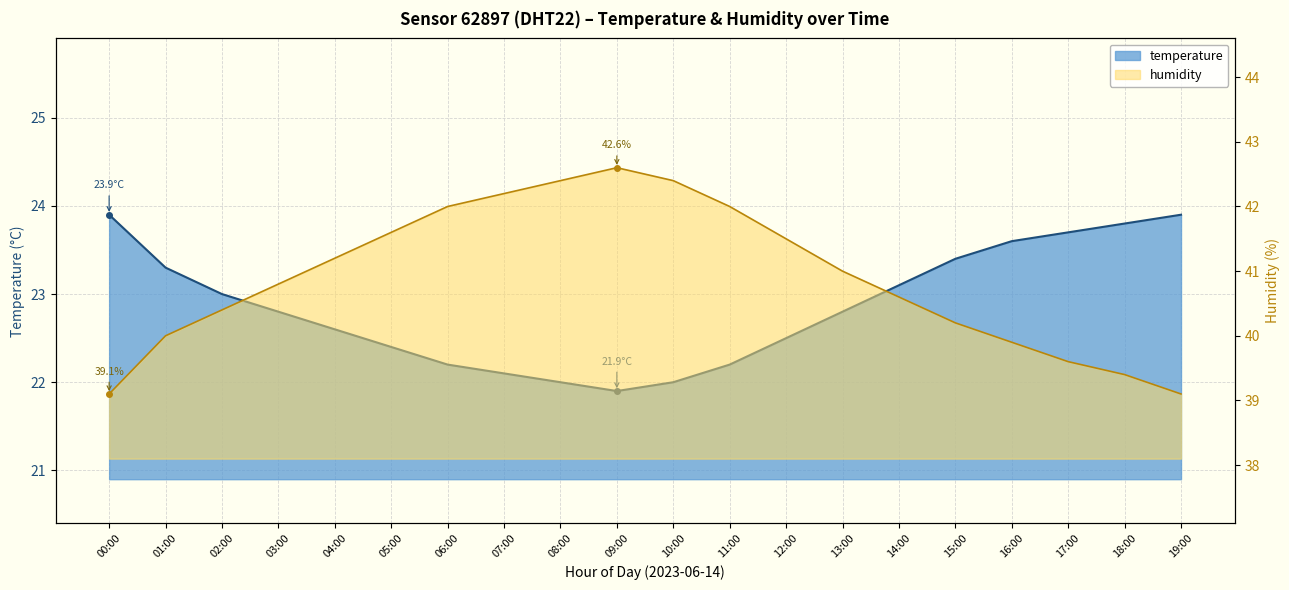

Reading left to right, list all the values displayed in this chart.

temperature: 23.9	23.3	23.0	22.8	22.6	22.4	22.2	22.1	22.0	21.9	22.0	22.2	22.5	22.8	23.1	23.4	23.6	23.7	23.8	23.9
humidity: 39.1	40.0	40.4	40.8	41.2	41.6	42.0	42.2	42.4	42.6	42.4	42.0	41.5	41.0	40.6	40.2	39.9	39.6	39.4	39.1